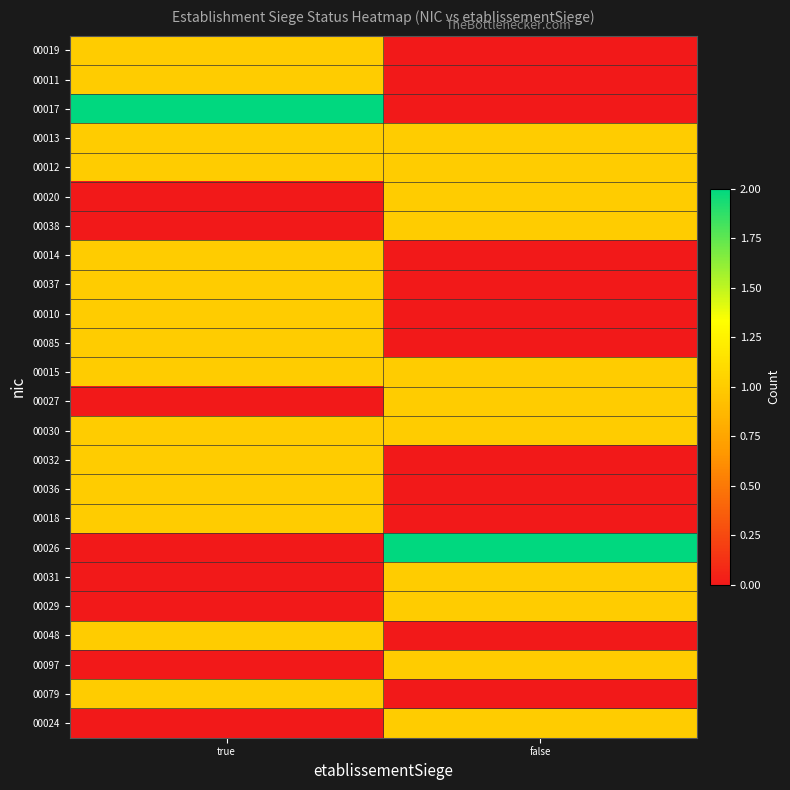

At which category does the chart reach its minimum across all series?

false